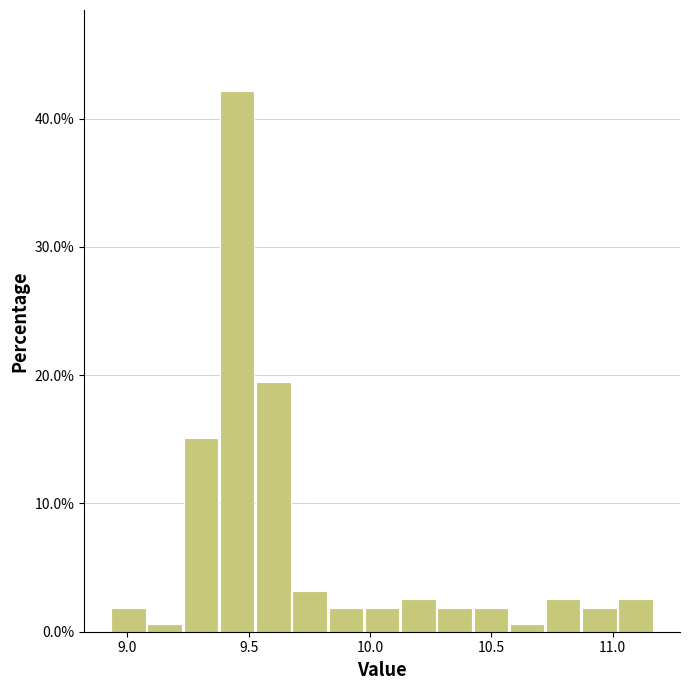

Around what value on the x-axis is the tallest bar? Give the approximate position of its centre, as read against the axis.

9.45